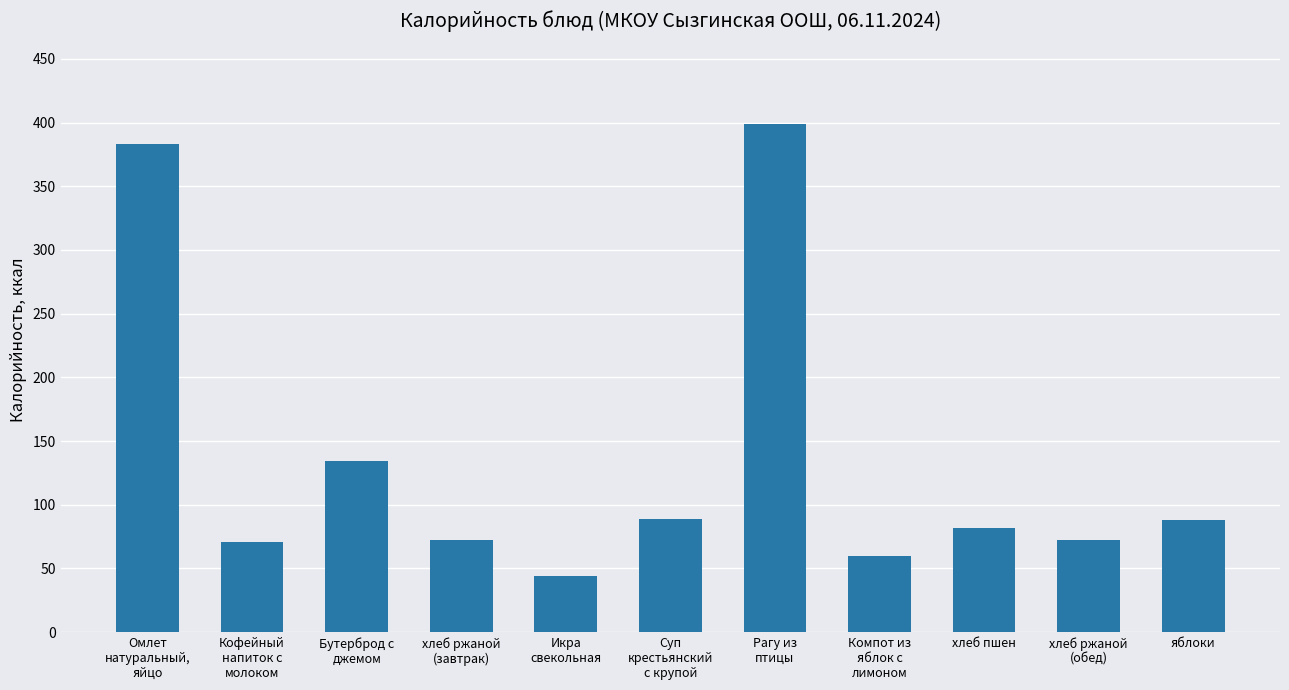

What is the minimum value shown in the chart?

44